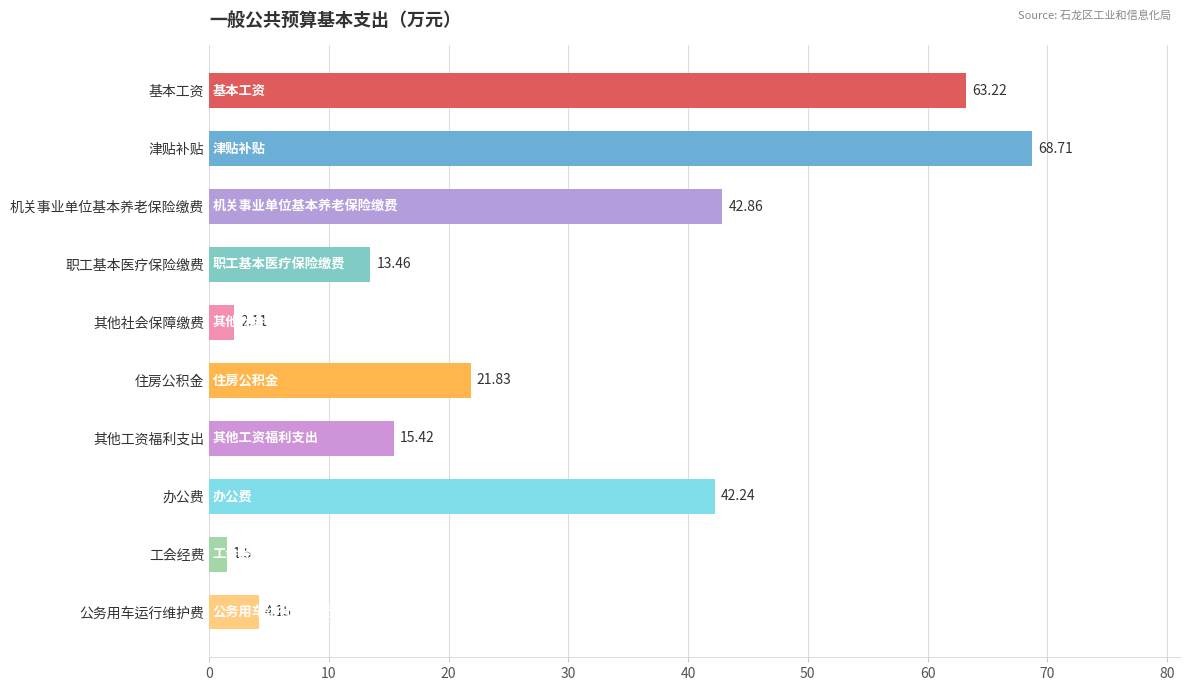

Are the bars horizontal?

Yes